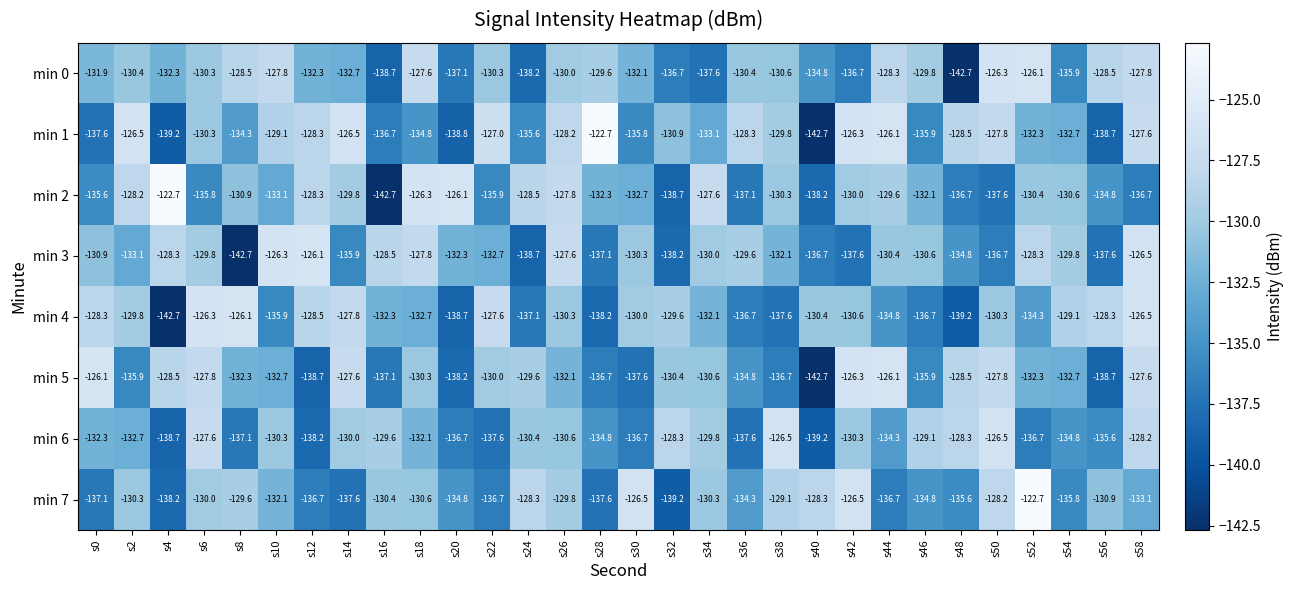

Read the min 1 value at s14.

-126.5